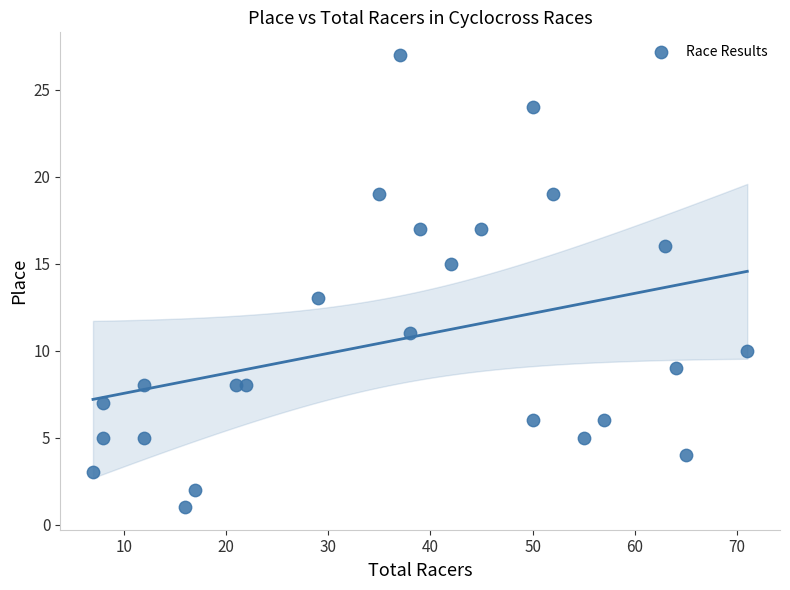

What is the range of X values (max minus min)?

64